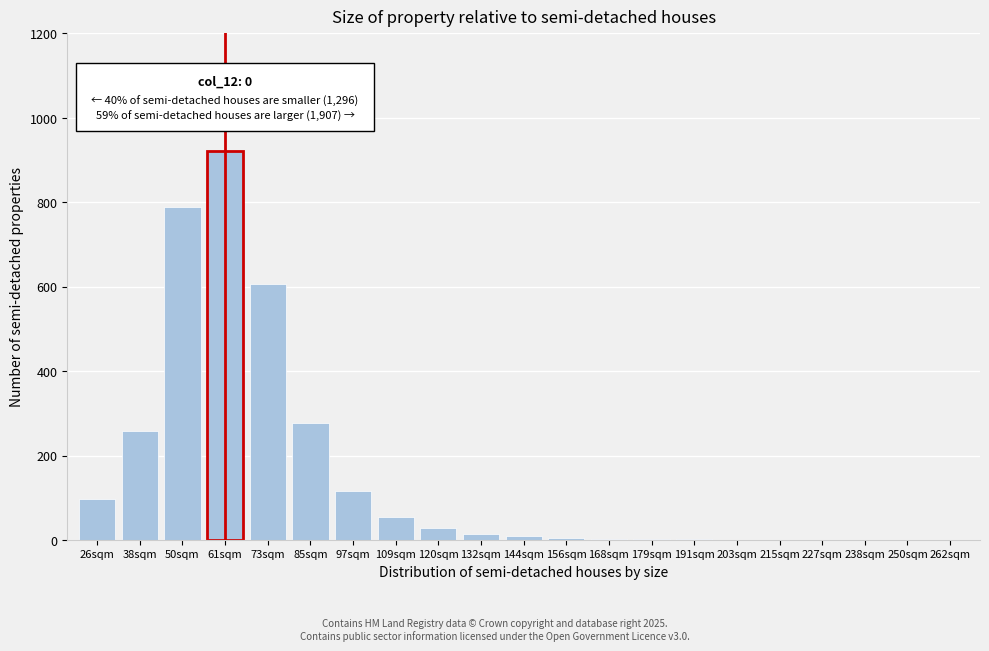

At which label is the value closest to 460?

73sqm